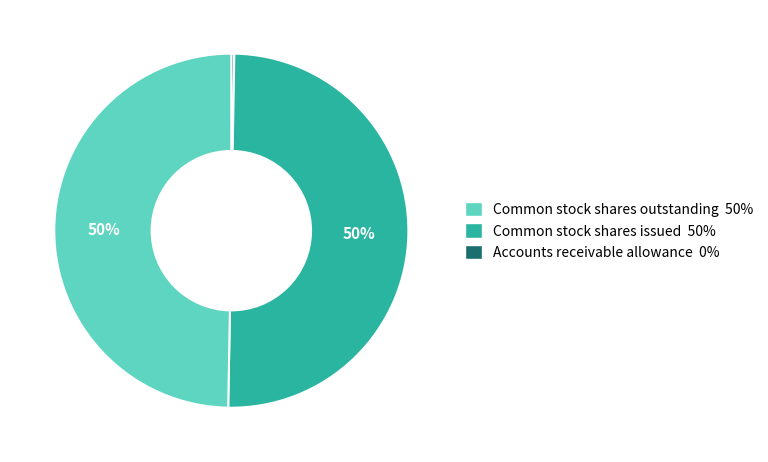

The Common stock shares issued 50% slice represents 56% of the pie. True or false?

False